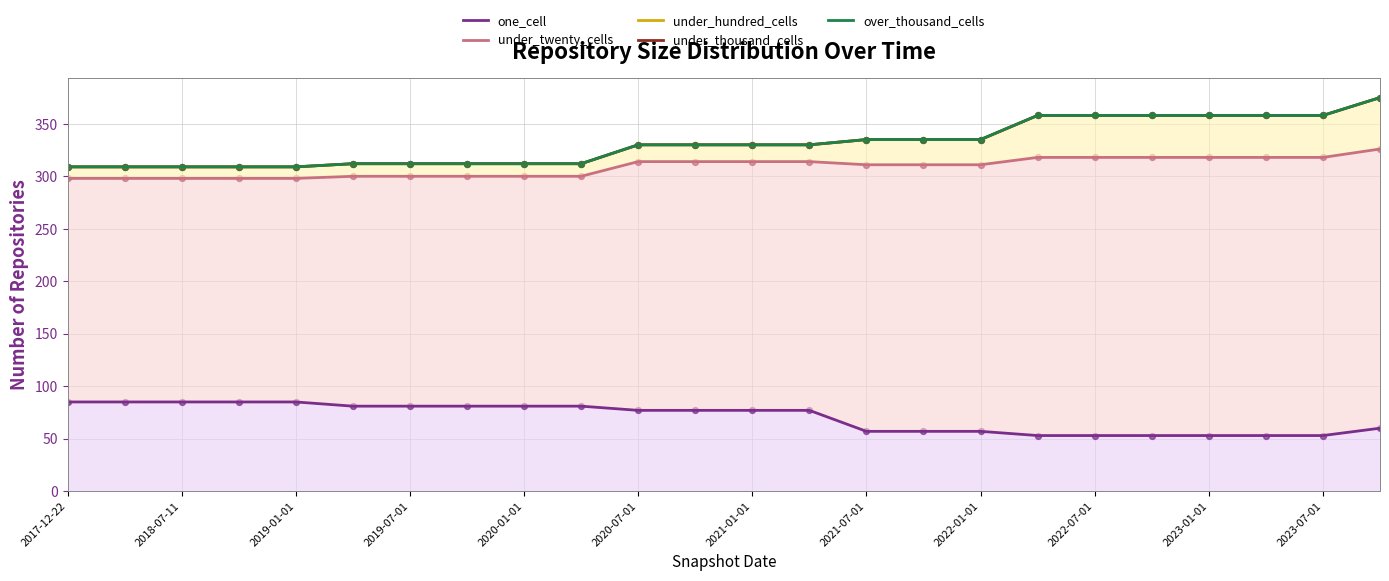

At how many categories does at least one series exceed 248?

24